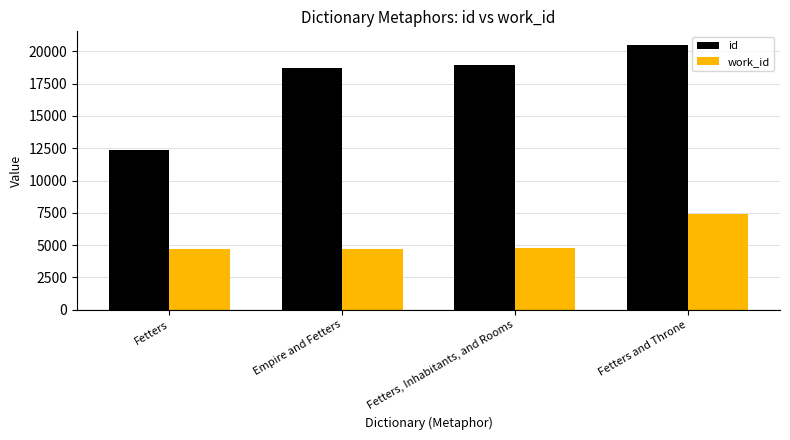

Which series has the largest total across all categories?

id